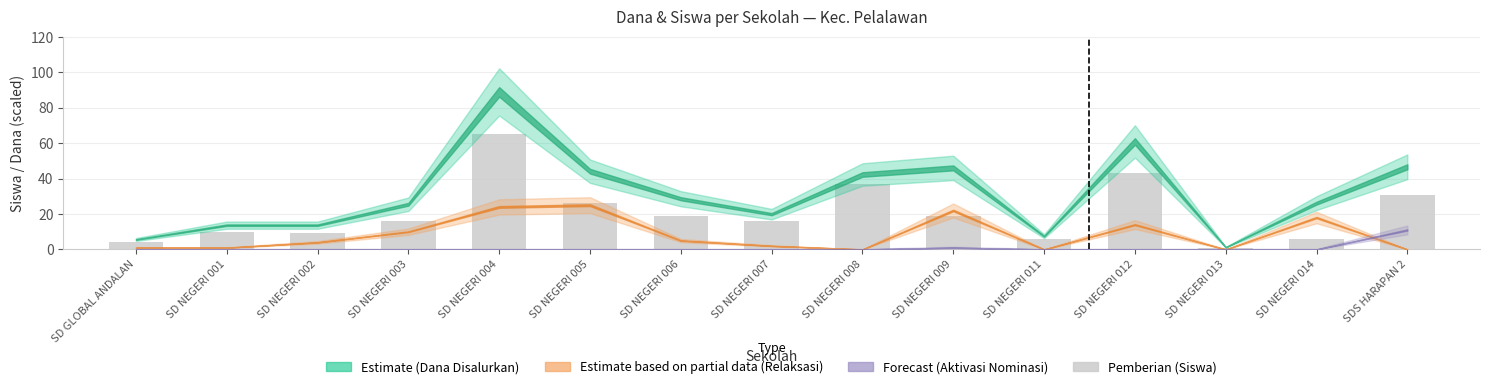

What is the difference between the values at SDS HARAPAN 2 and SD NEGERI 004?

34